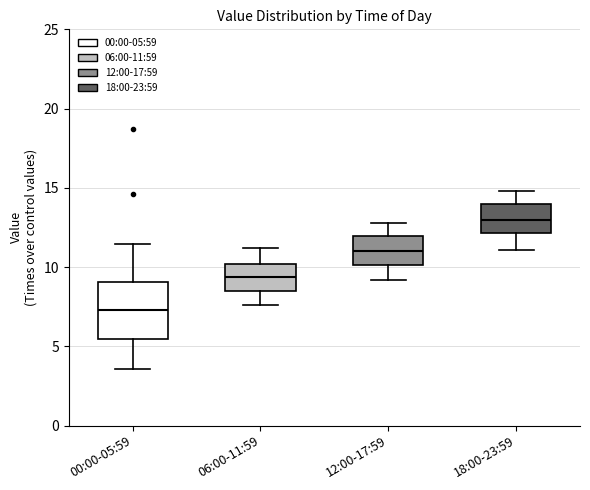

Comparing the boxes themselves (not the whiskers), which one is the tallest?

00:00-05:59